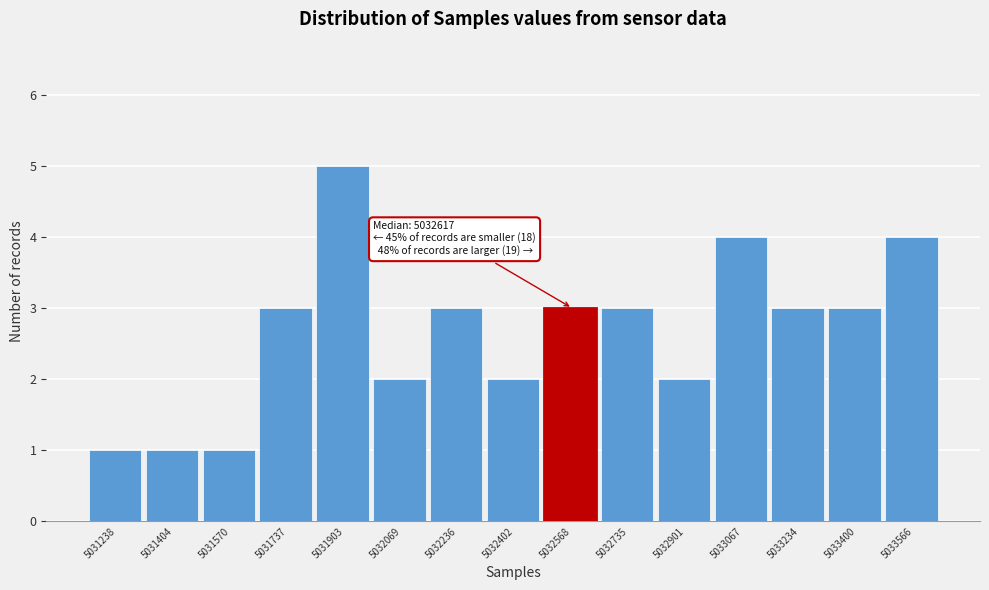

Reading left to right, what are all the values shown in this chart?

5031238=1	5031404=1	5031570=1	5031737=3	5031903=5	5032069=2	5032236=3	5032402=2	5032568=3	5032735=3	5032901=2	5033067=4	5033234=3	5033400=3	5033566=4